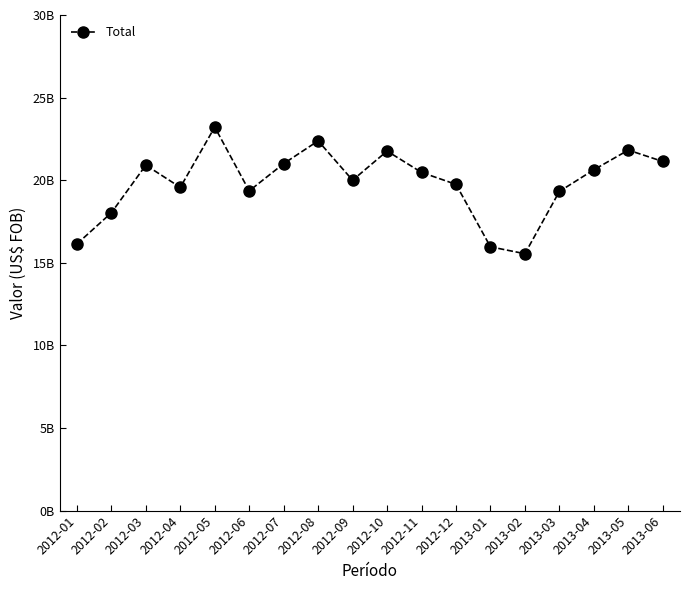

How many values exceed 20471895783?

8